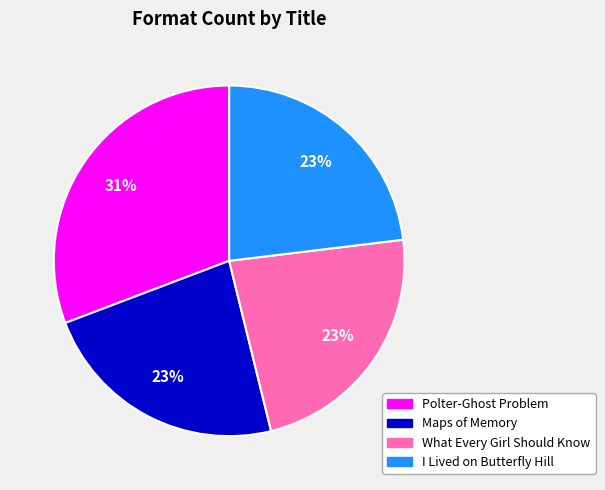

To the nearest percent, what is the difference between the largest and smallest slice percentages?

8%